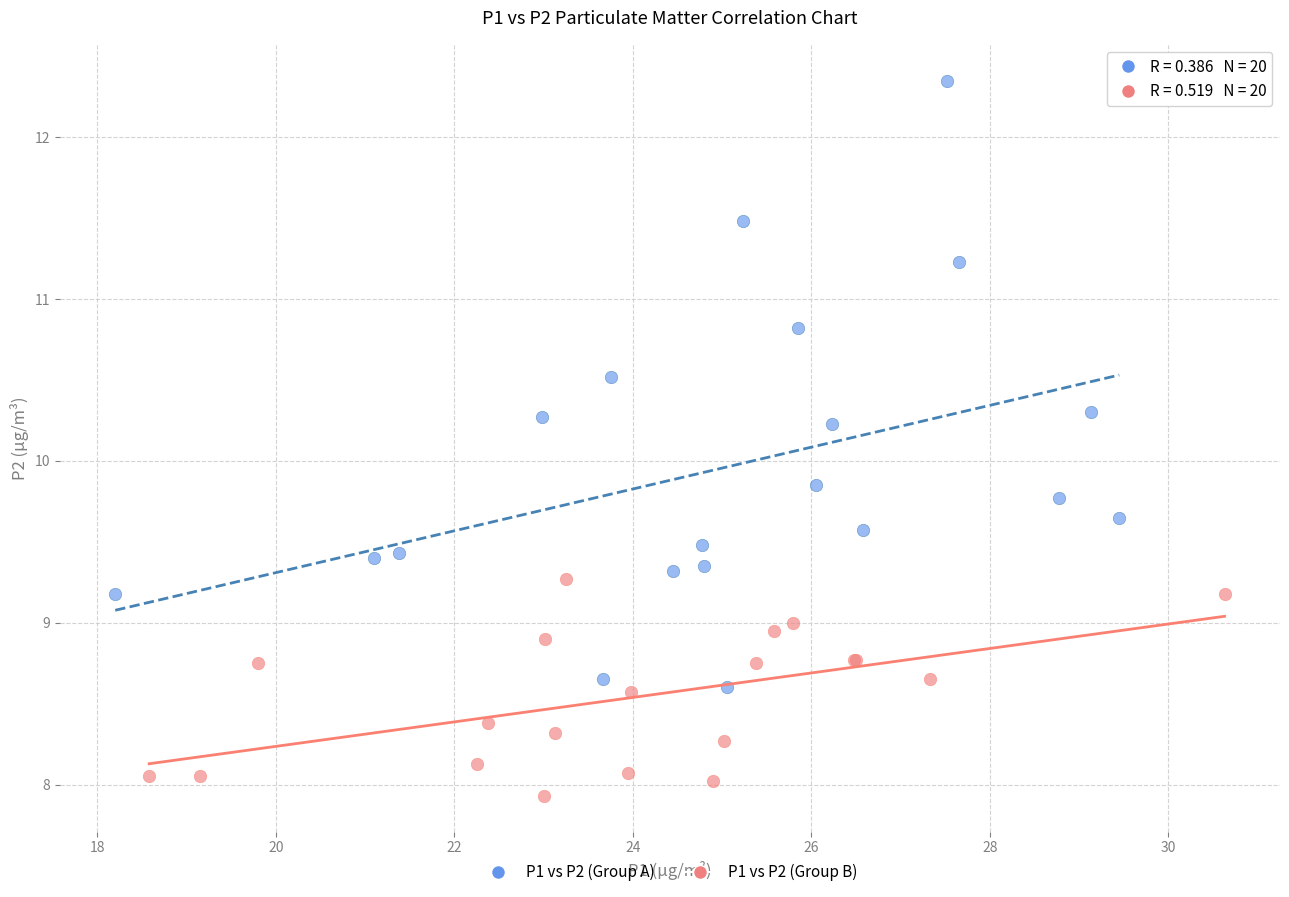

What are all the series names shown in the legend?

P1 vs P2 (Group A), P1 vs P2 (Group B)